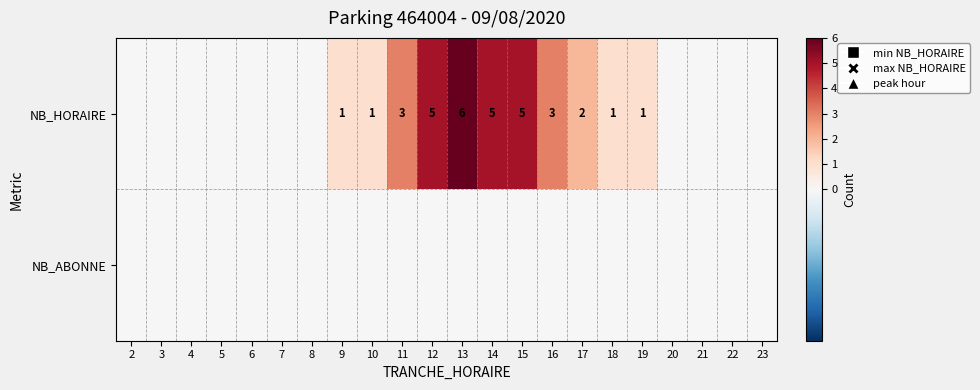

How many data points in NB_HORAIRE are less than 1?

11